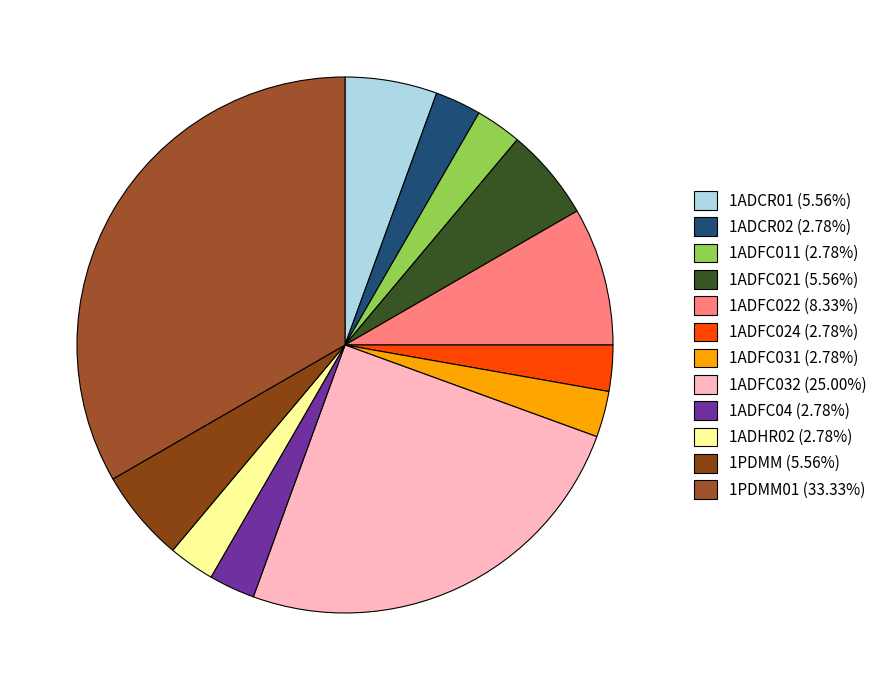

Count the number of slices in the pie.

12